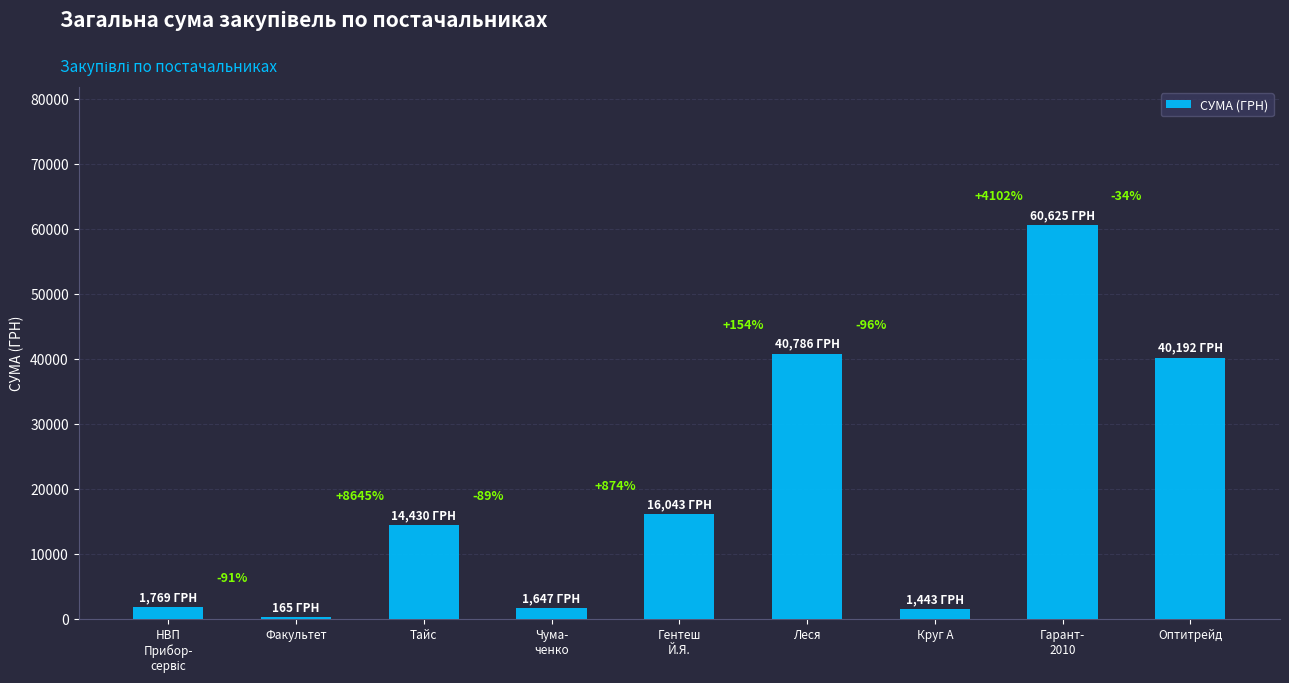

Are the bars grouped side by side (vs. stacked)?

No